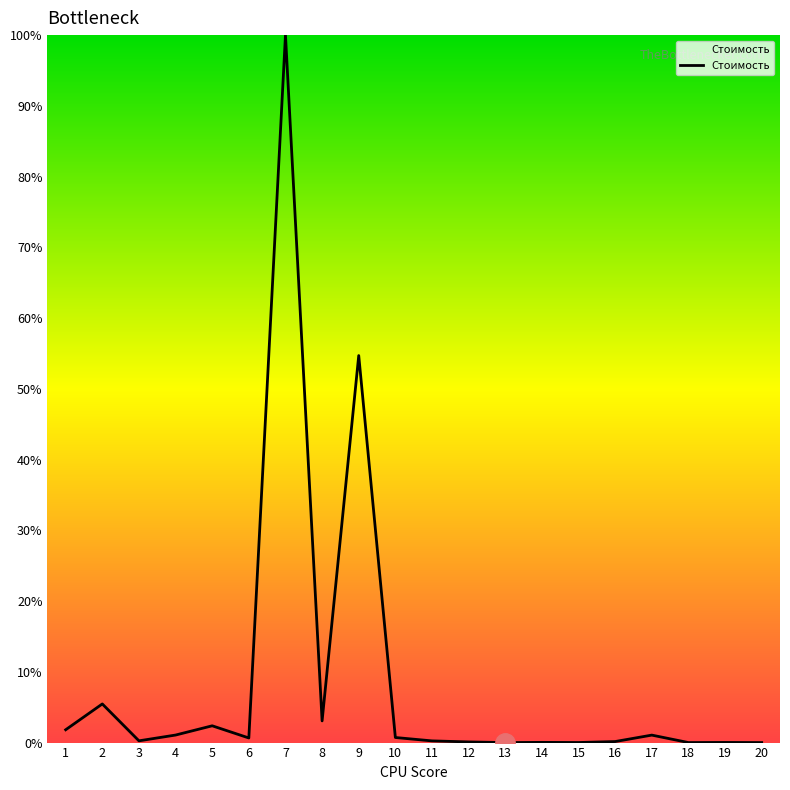

What is the sum of all values?

171.7